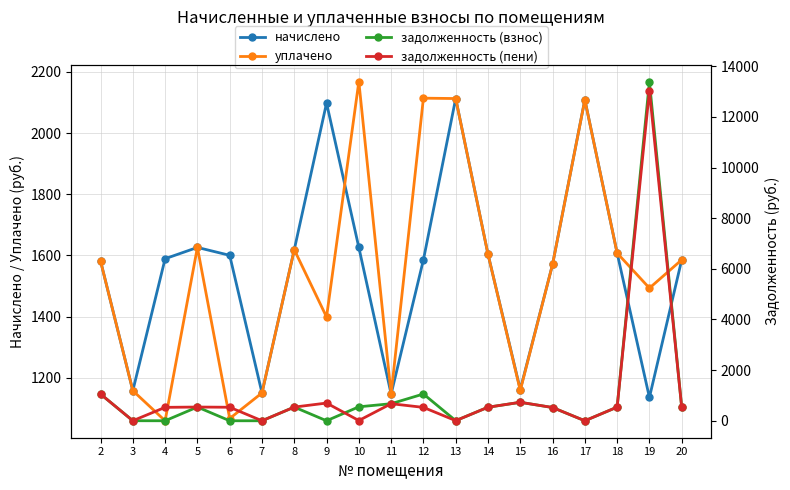

Where is the first local maximum for задолженность (взнос)?

5